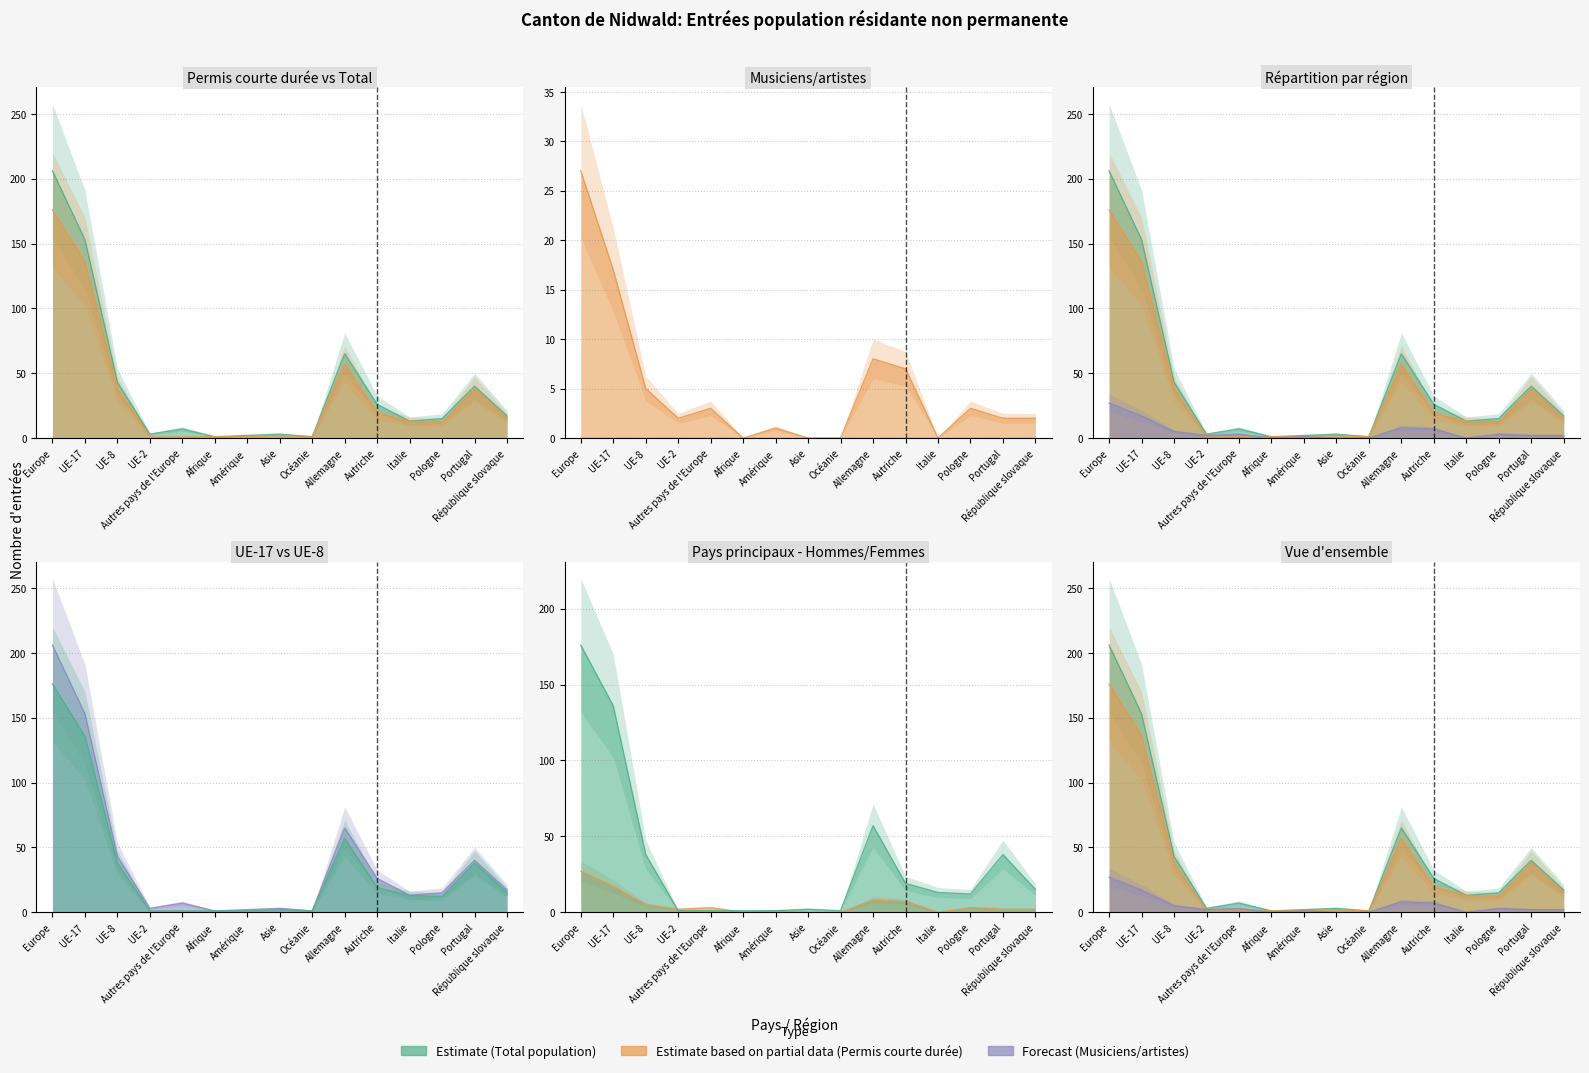

Which category has the lowest value across all series?

Afrique